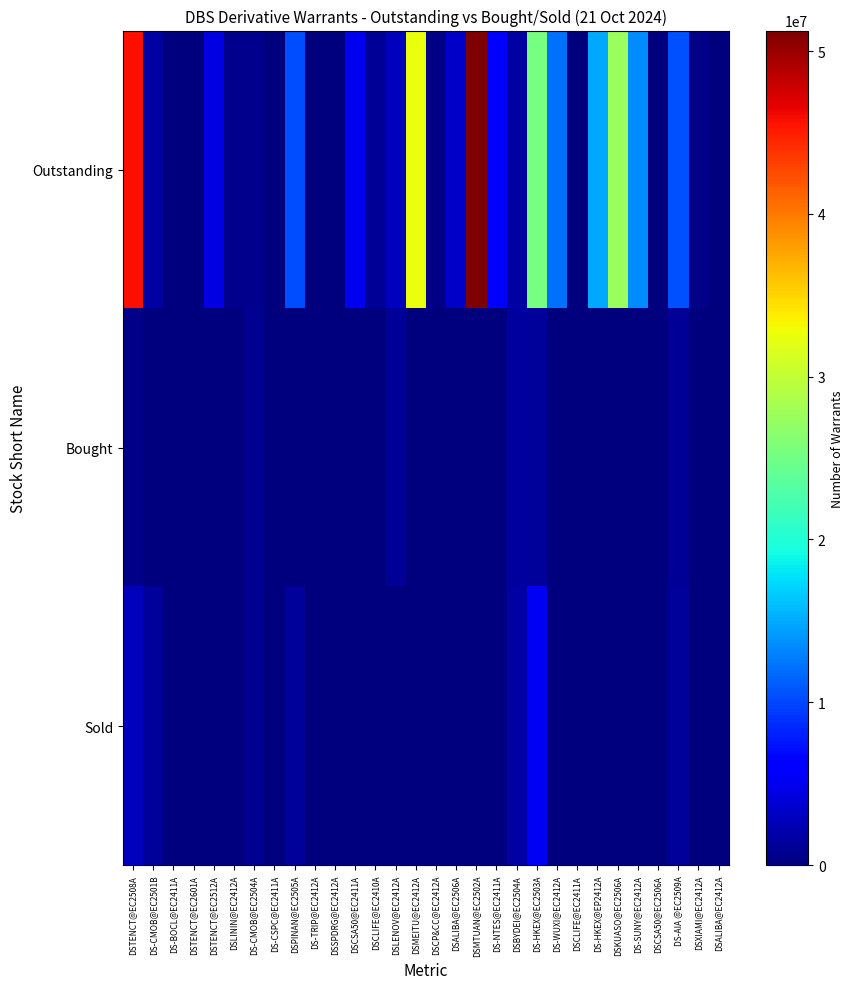

What is the difference between the highest and lowest values at DSTENCT@EC2512A?

4450000